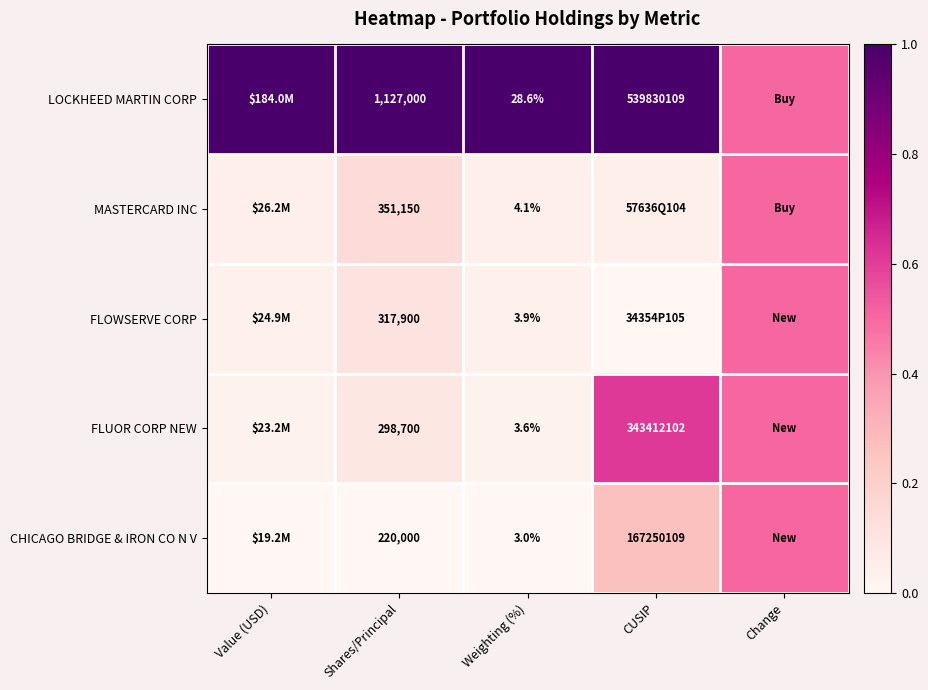

Is the value of LOCKHEED MARTIN CORP at Shares/Principal greater than the value of MASTERCARD INC at CUSIP?

Yes